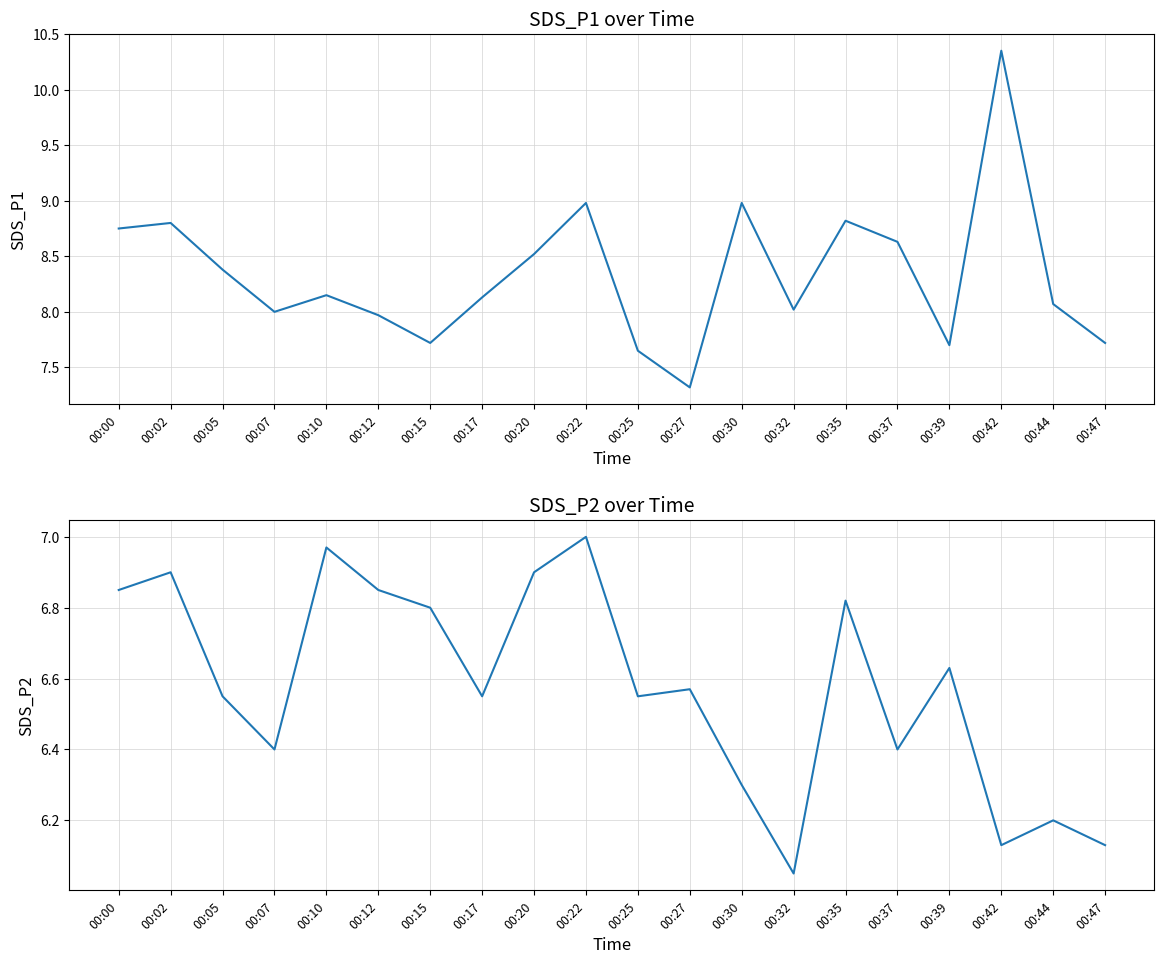

What are all the series names shown in the legend?

SDS_P1, SDS_P2